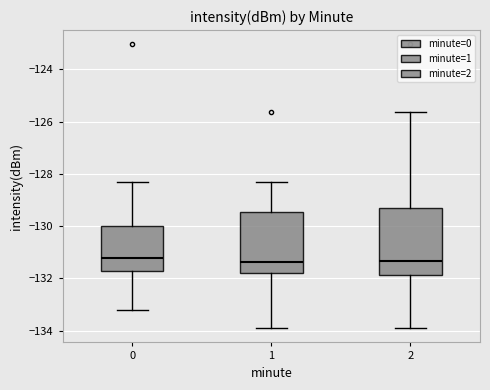

Reading left to right, read every box against the y-axis: the position of its median line, the range the box covers, and the ends of its whiskers. The values are not printed on the chart, so give them approximately, as read against the axis.

0: median -131.2, box -131.8 to -130.0, whiskers -133.2 to -128.4
1: median -131.4, box -131.8 to -129.4, whiskers -134.0 to -128.4
2: median -131.4, box -131.8 to -129.4, whiskers -134.0 to -125.6